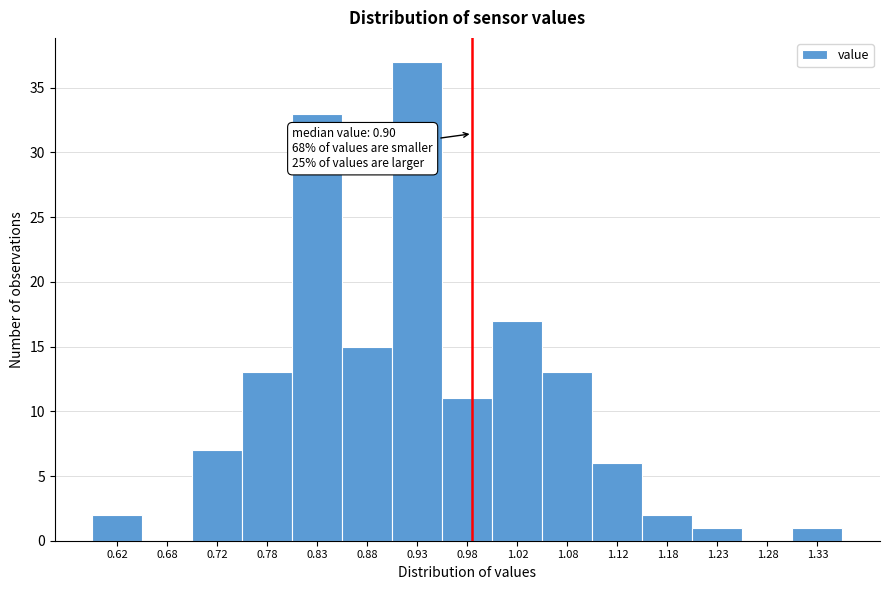

Over which range of the x-axis is the bar tallest?

0.90 to 0.95